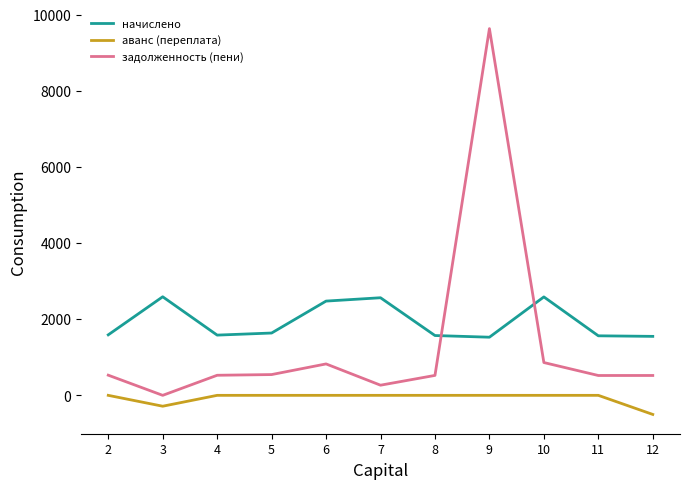

What is the sum of all аванс (переплата) values?

-787.8